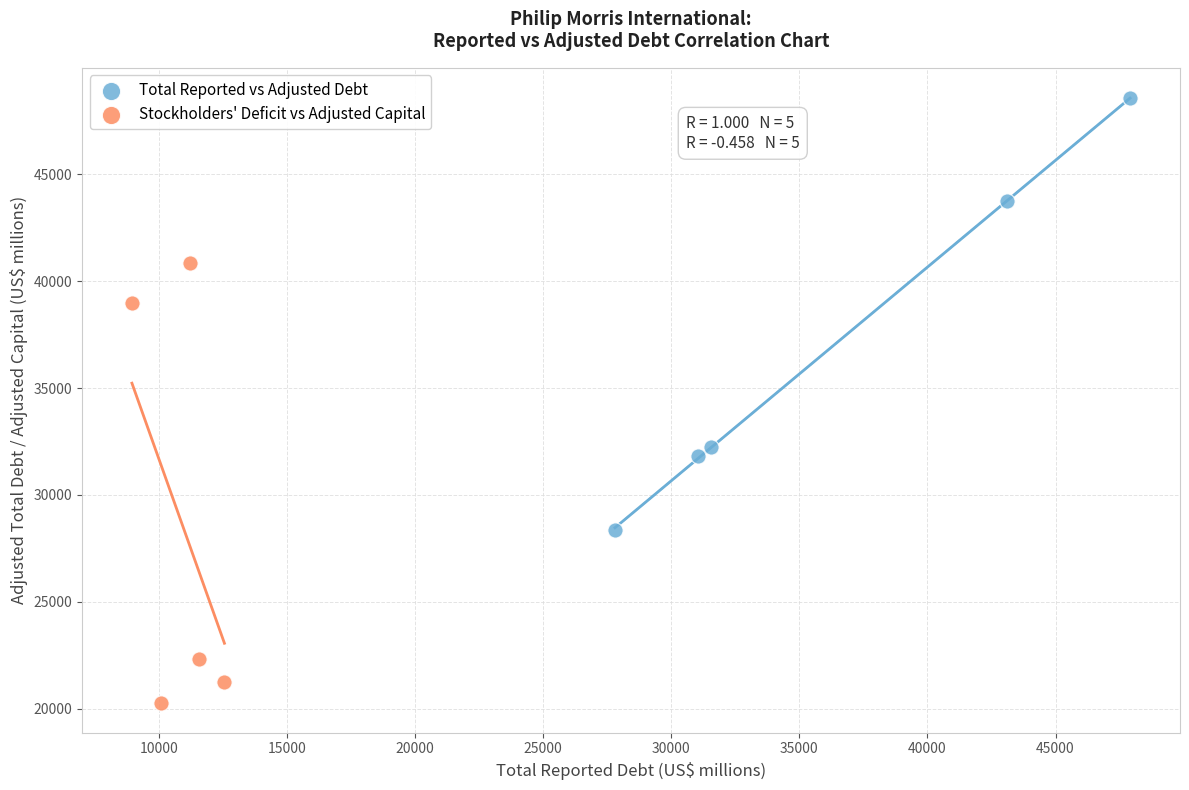

Which series reaches the minimum Y coordinate?

Stockholders' Deficit vs Adjusted Capital